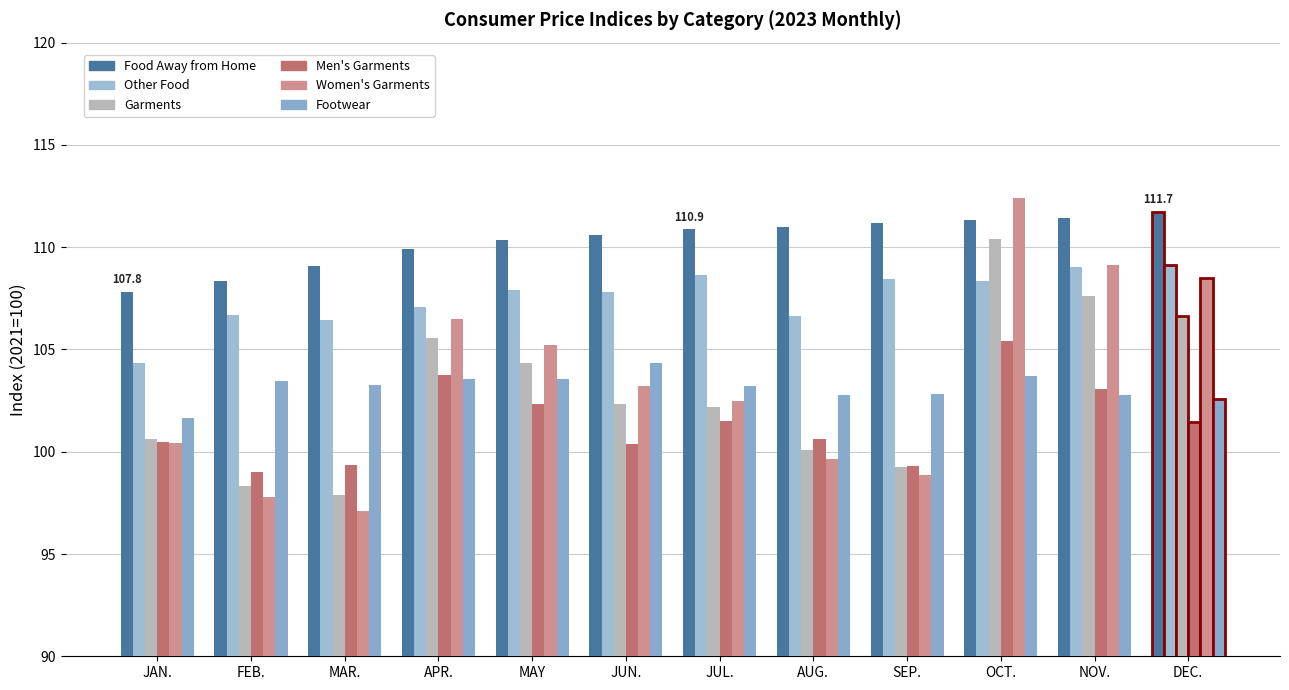

Which series has the widest spread of values?

Women's Garments